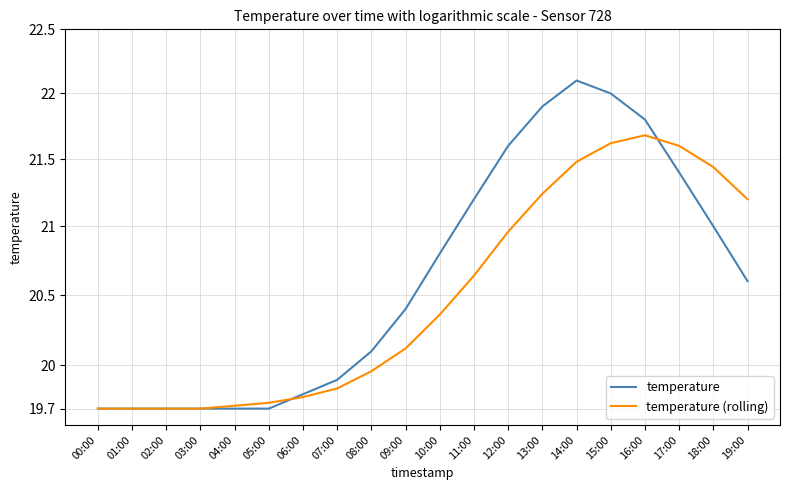

The value of temperature at 15:00 is 22.0. True or false?

True